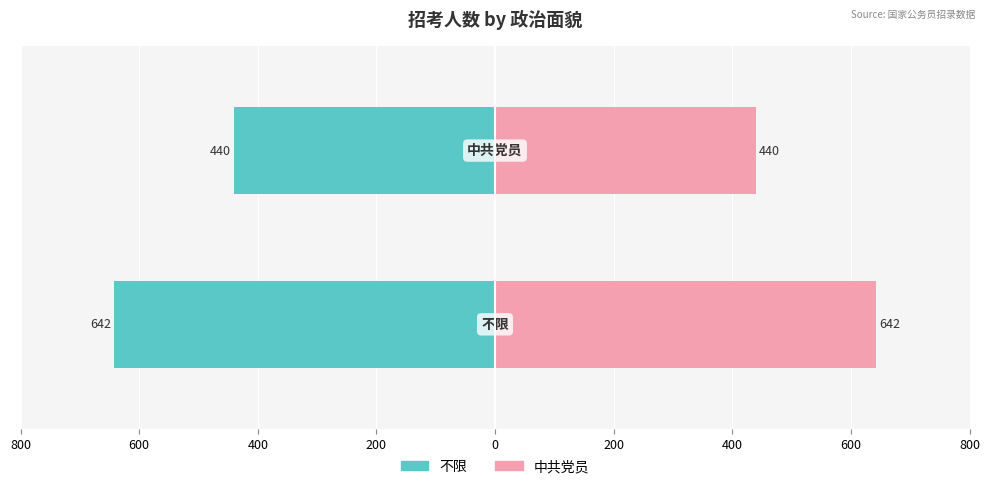

Are the bars grouped side by side (vs. stacked)?

Yes